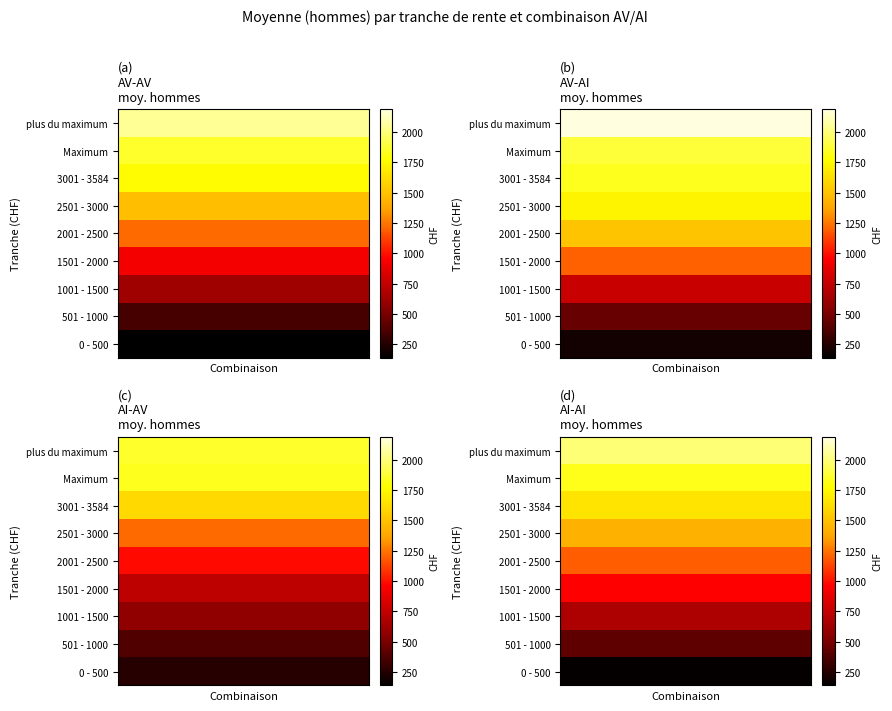

At which category does the chart reach its peak across all series?

plus du maximum